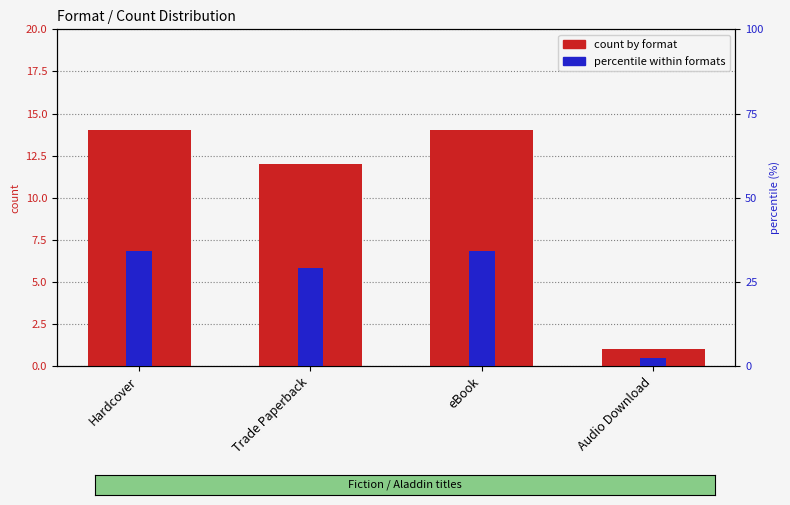

Which series has the largest total across all categories?

percentile within formats